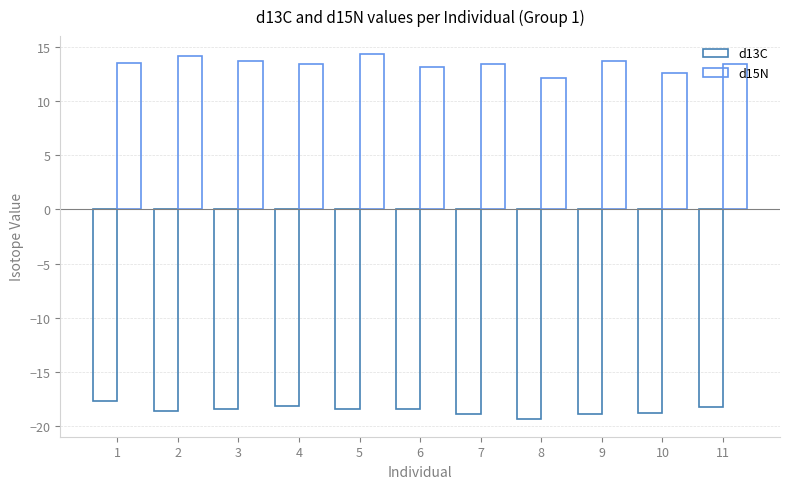

How many distinct data groups are displayed?

2